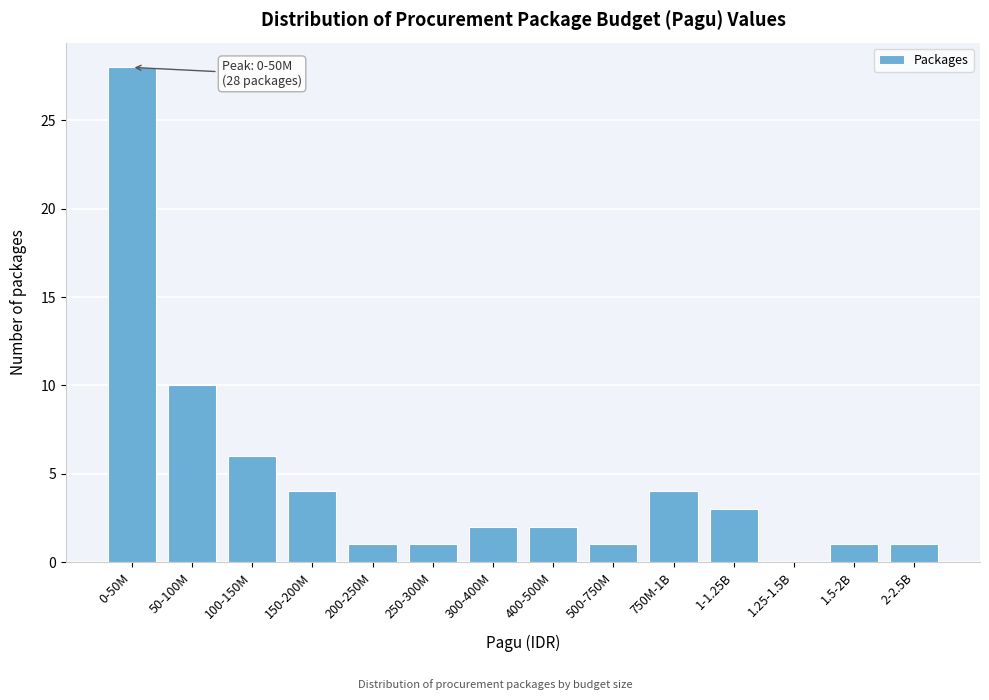

Reading right to left, extract all data points from this chart.

2-2.5B=1	1.5-2B=1	1.25-1.5B=0	1-1.25B=3	750M-1B=4	500-750M=1	400-500M=2	300-400M=2	250-300M=1	200-250M=1	150-200M=4	100-150M=6	50-100M=10	0-50M=28